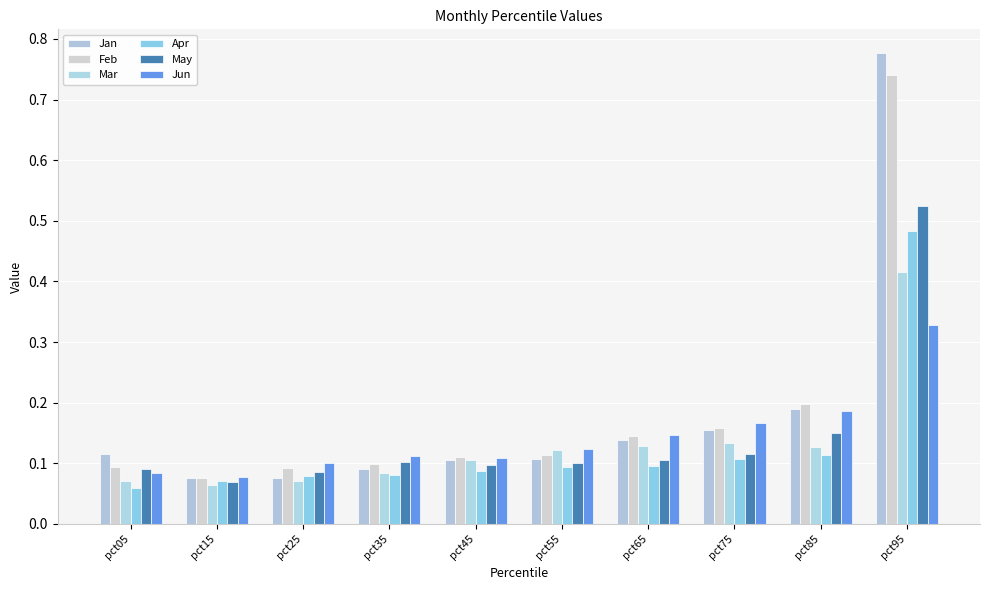

At how many categories does at least one series exceed 0?

10